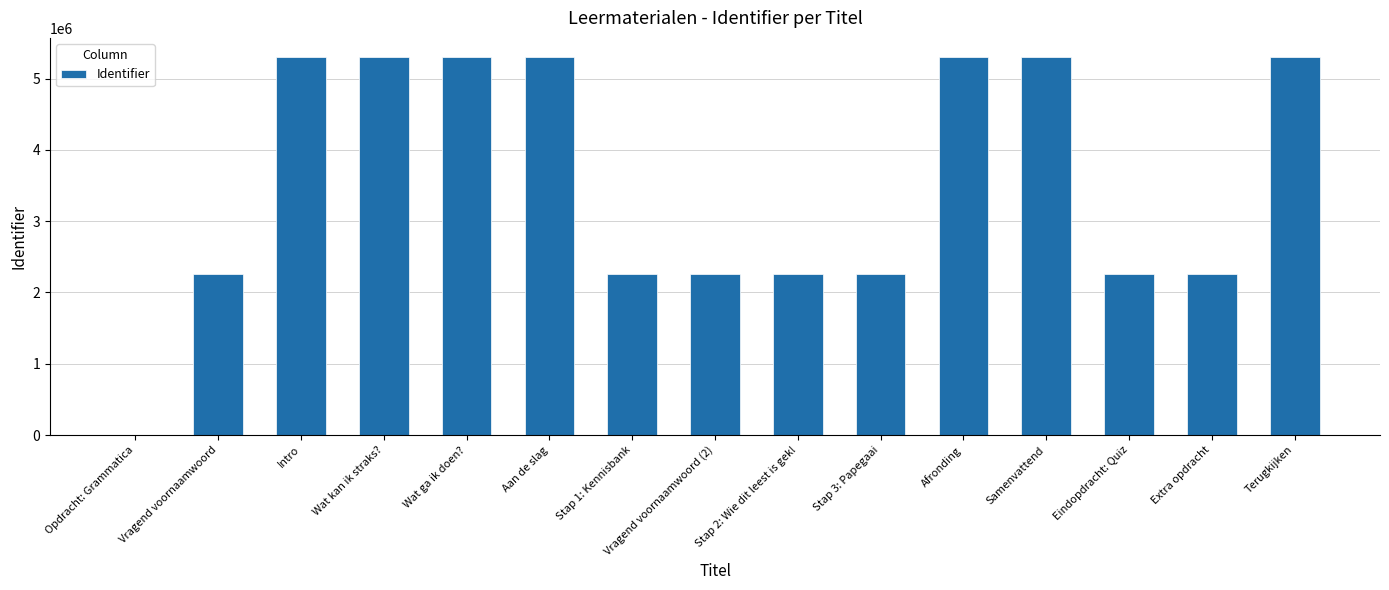

Approximately how many times larger is the value at Stap 2: Wie dit leest is gek! compared to Afronding?

0.4